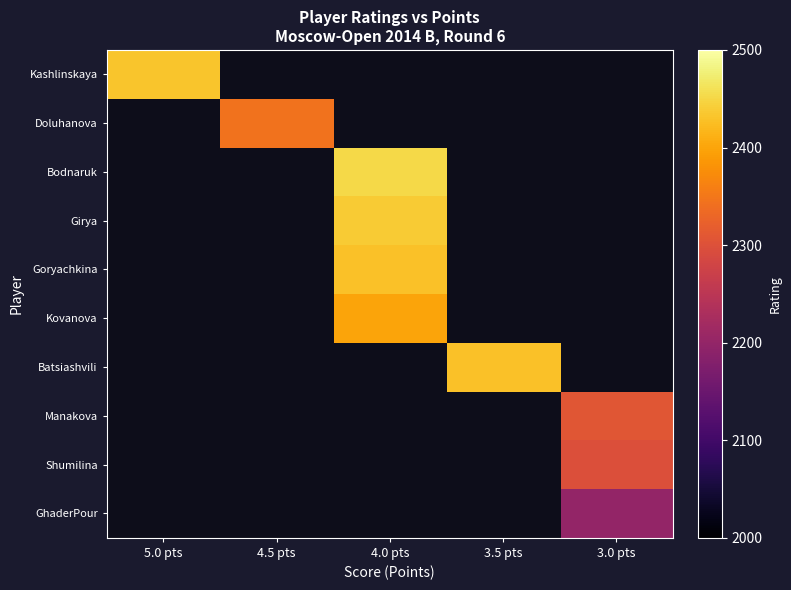

What is the total value across all series at 5.0 pts?

2433